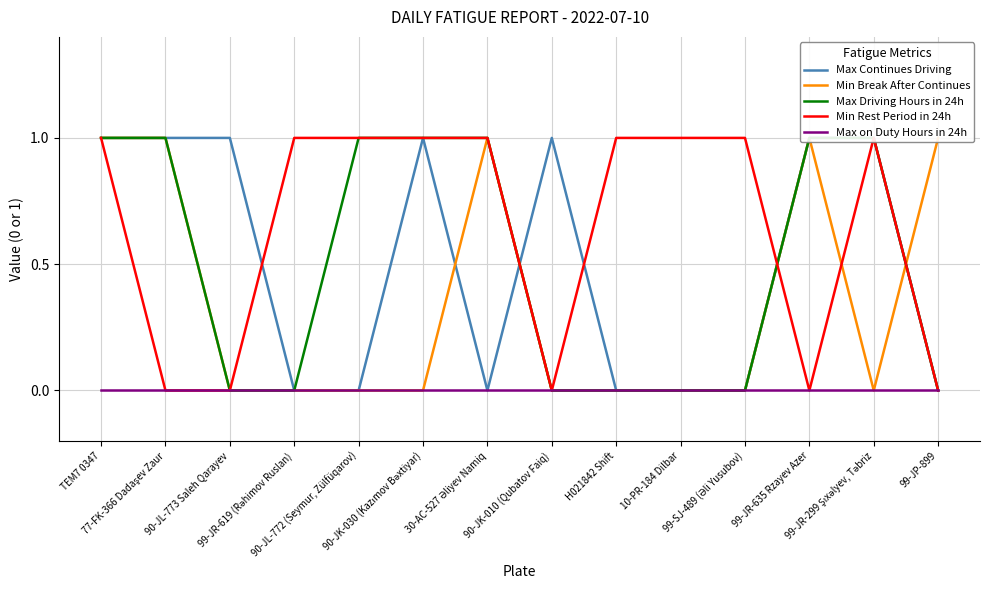

What is the label of the 8th point from the left?

90-JK-010 (Qubatov Faiq)